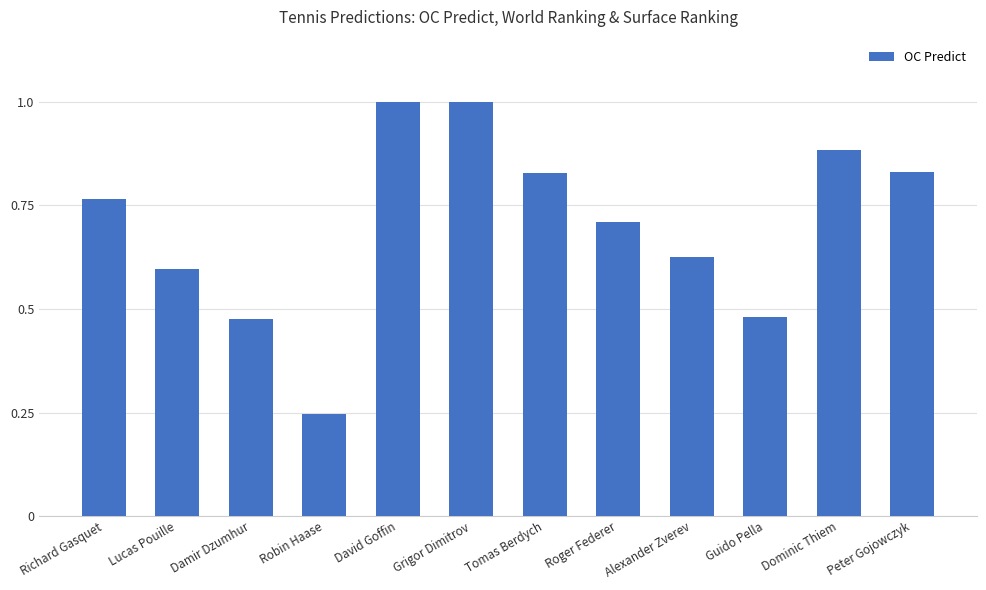

Which category has the lowest value across all series?

Robin Haase